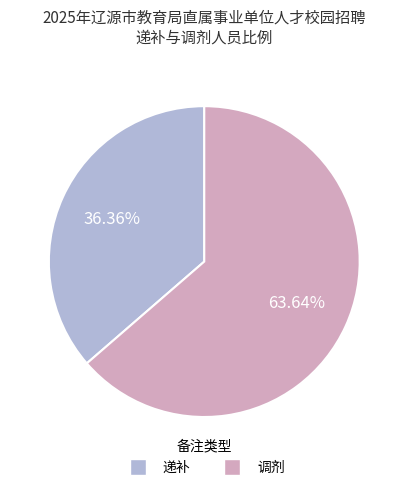

To the nearest percent, what percentage of the pie is 递补?

36%